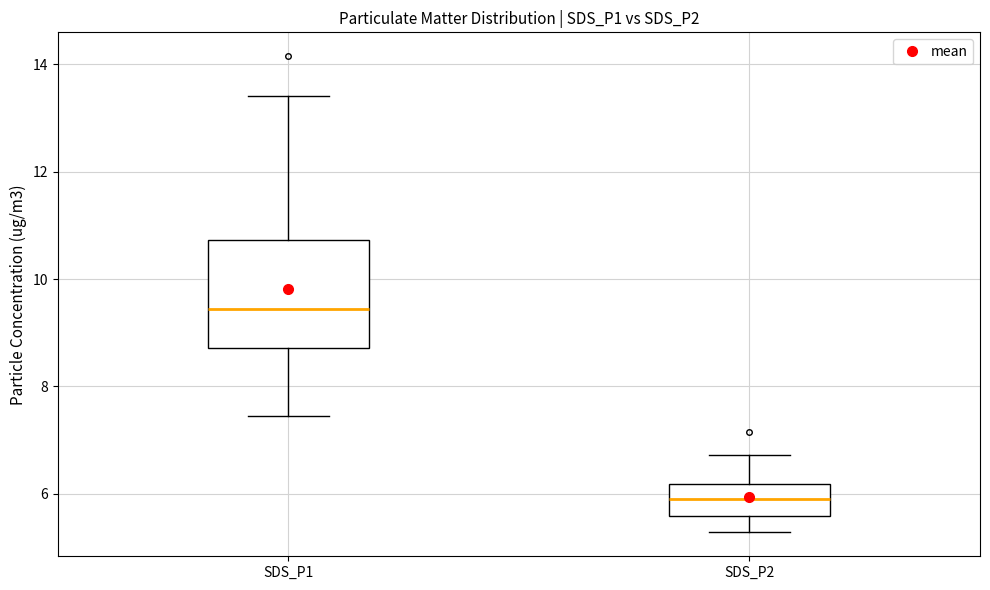

Reading left to right, read every box against the y-axis: the position of its median line, the range the box covers, and the ends of its whiskers. The values are not printed on the chart, so give them approximately, as read against the axis.

SDS_P1: median 9.4, box 8.8 to 10.8, whiskers 7.4 to 13.4
SDS_P2: median 6.0, box 5.6 to 6.2, whiskers 5.2 to 6.8